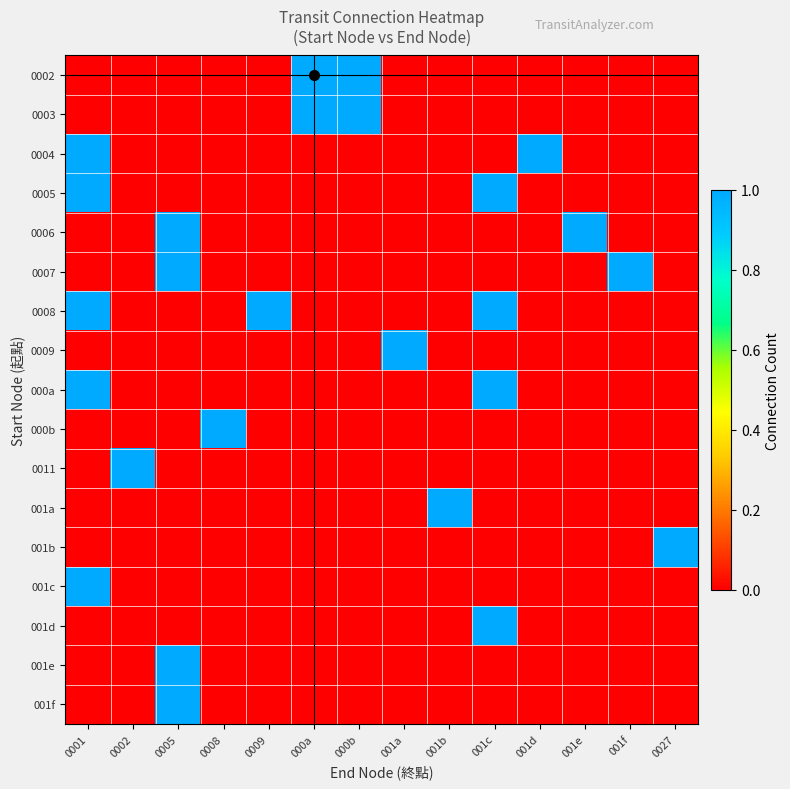

Which series has the largest total across all categories?

0008